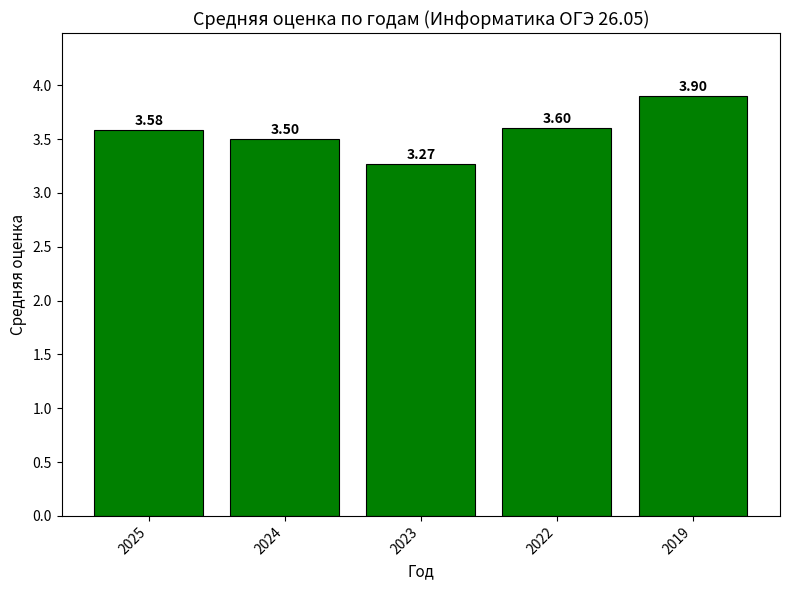

Read the value at 2019.

3.9